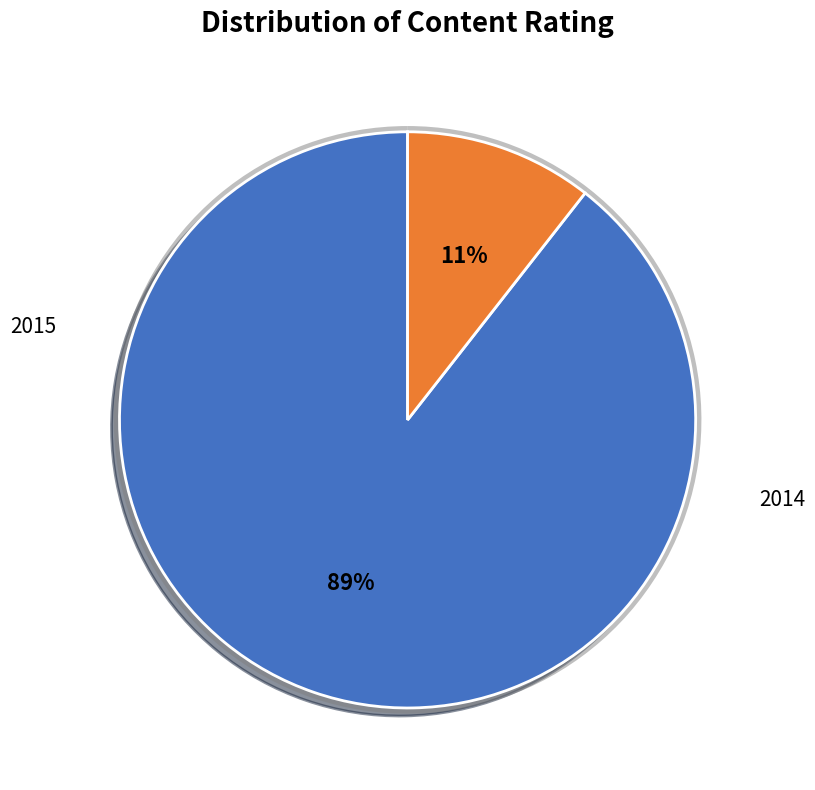

Count the number of slices in the pie.

2